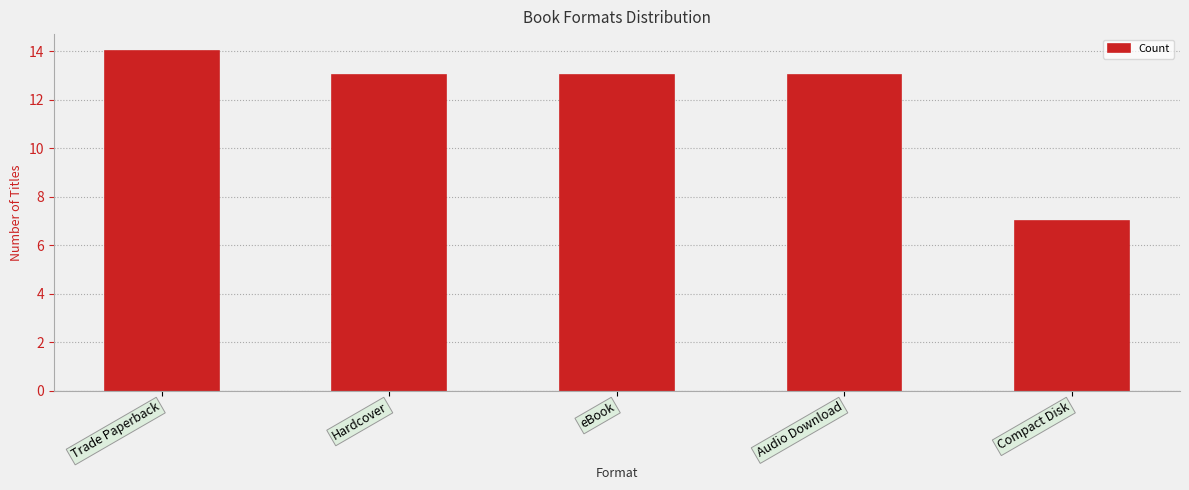

What position from the right is Hardcover?

4